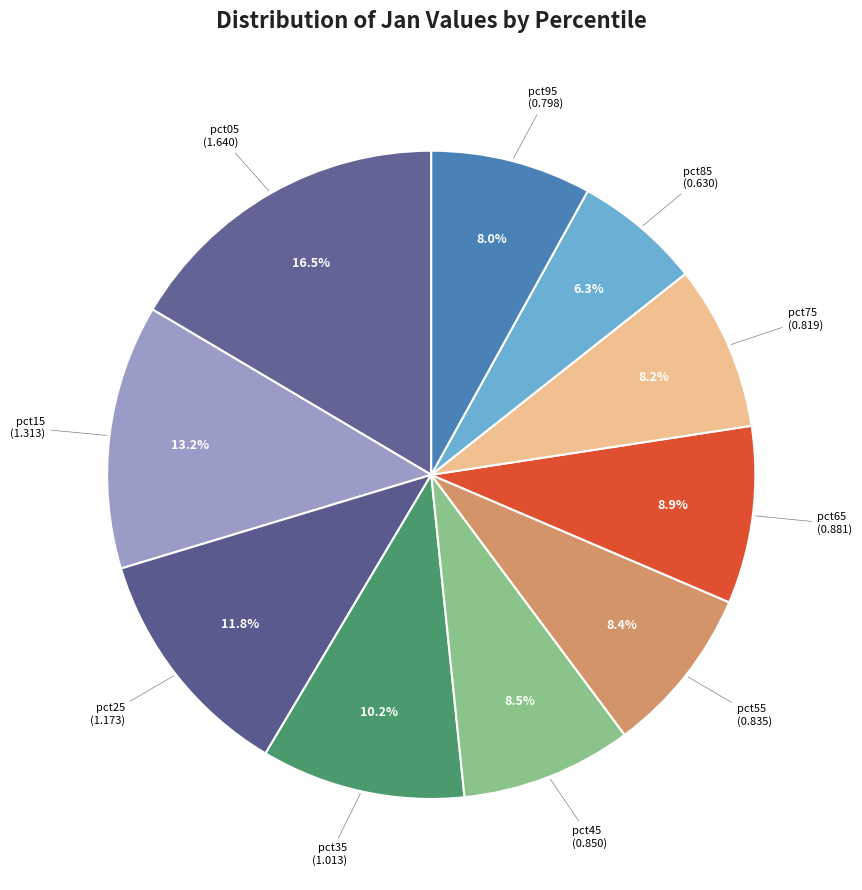

The pct05 slice represents 2% of the pie. True or false?

False